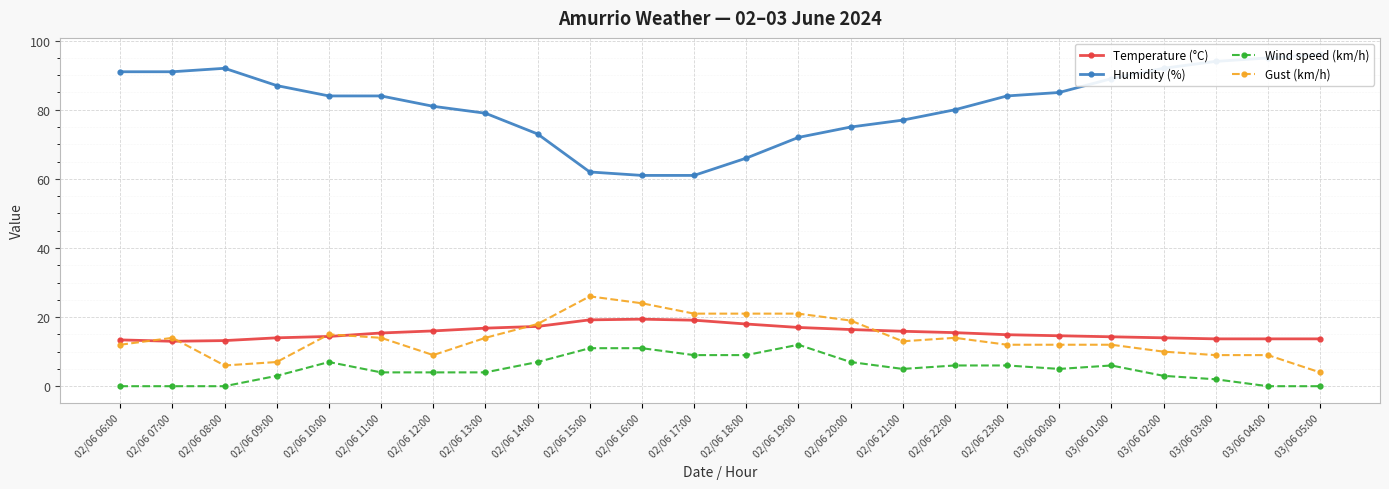

In Gust (km/h), how many points are higher than both neighbors (excluding endpoints)?

4